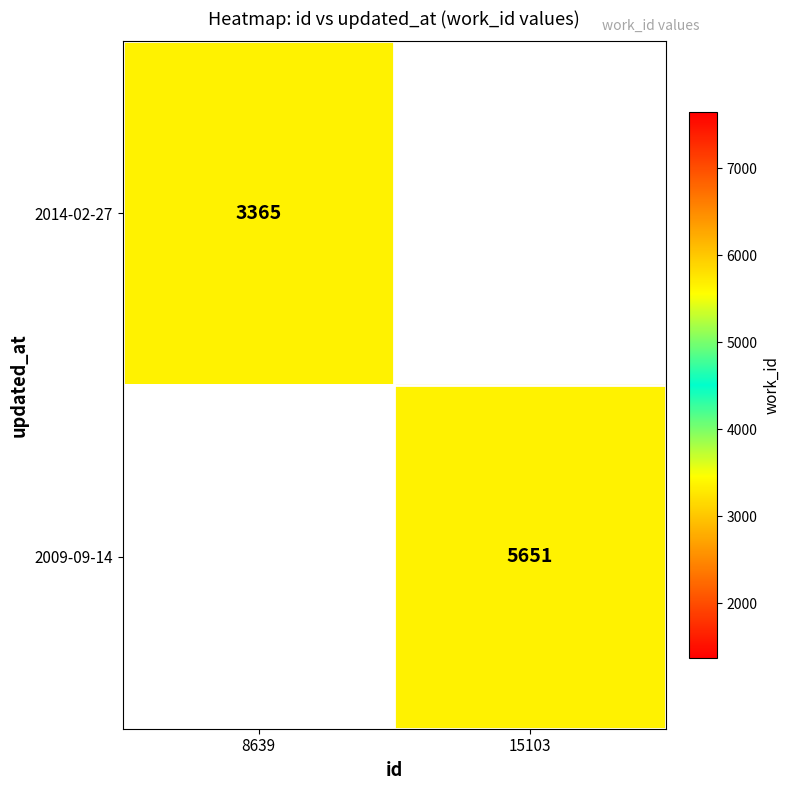

True or false: 2014-02-27 has a value of 3365 at 8639.

True